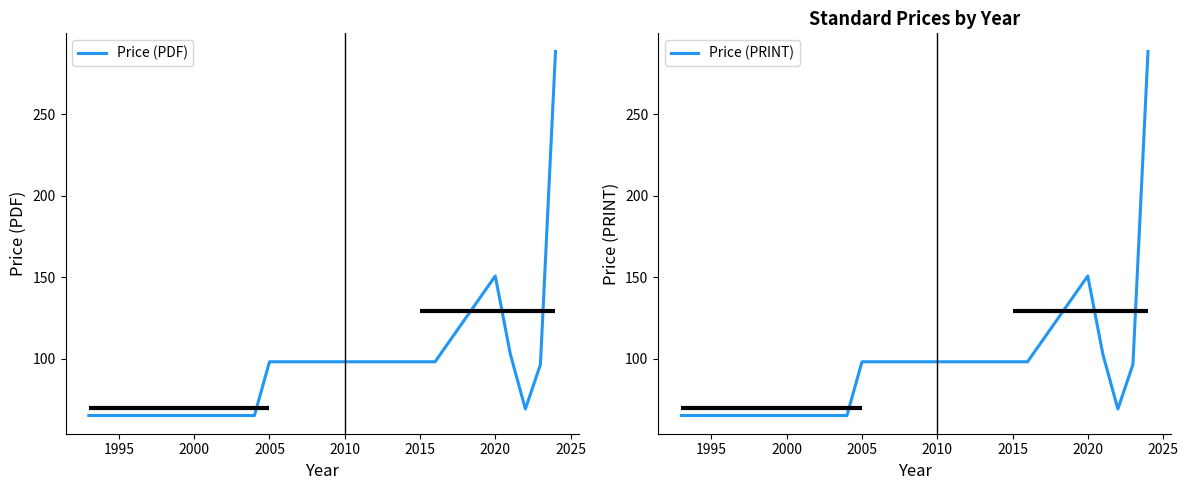

True or false: Price (PDF) and Price (PRINT) cross at least once.

False